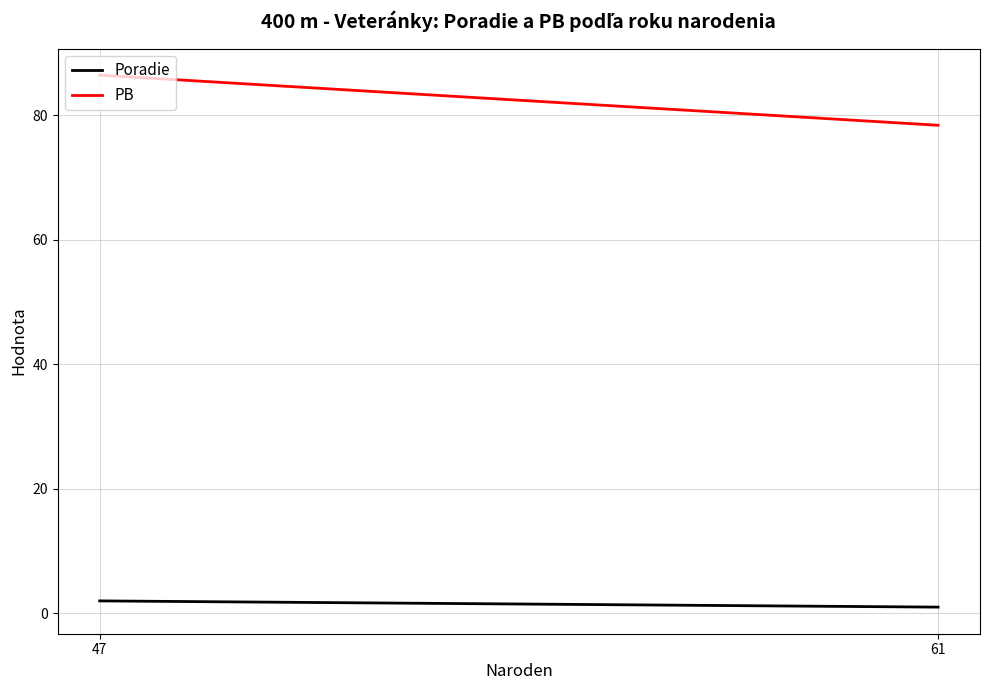

What is the value of the PB point at the 2nd from the left?

86.4